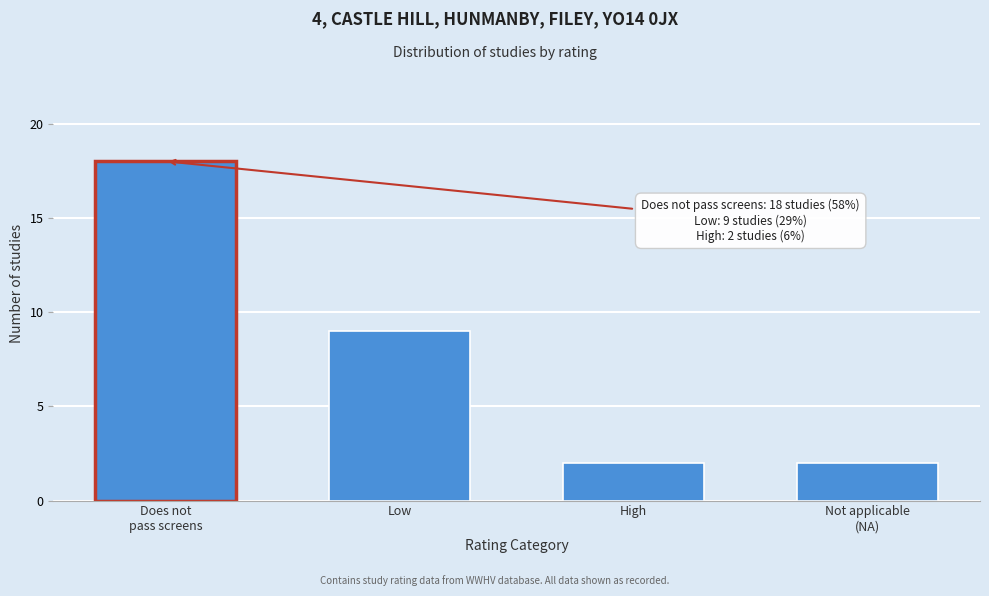

Reading right to left, what are all the values shown in this chart?

2	2	9	18